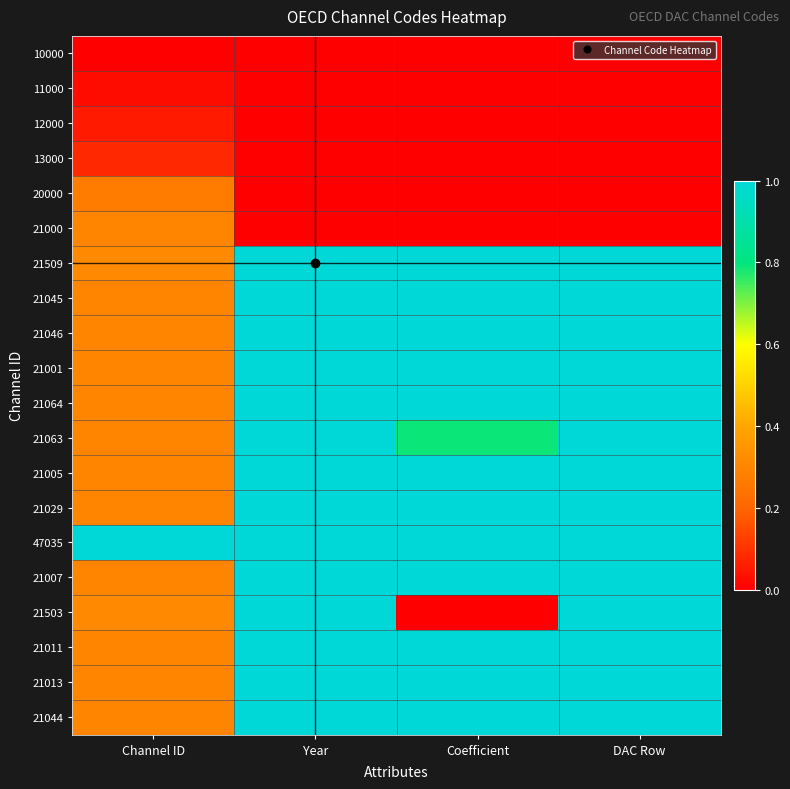

Which series has the largest range (max minus min)?

21503